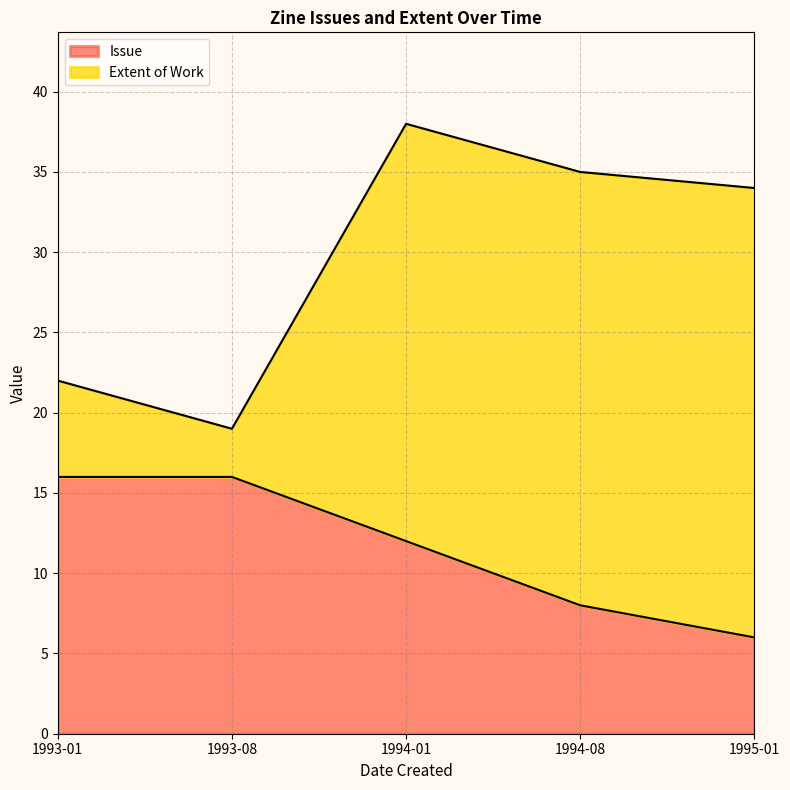

List the series in order of their overall mean, lowest first.

Issue, Extent of Work